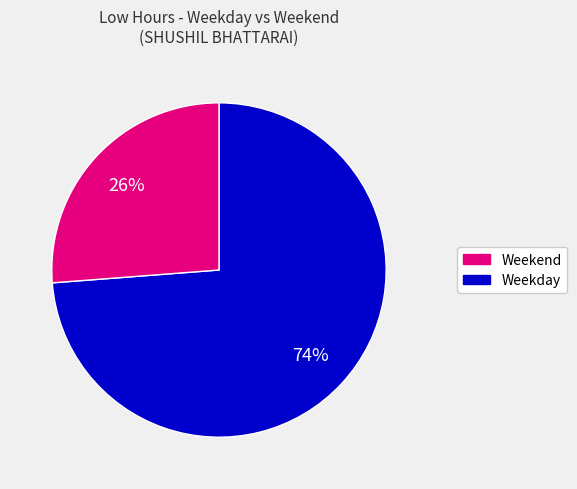

To the nearest percent, what is the average slice percentage?

50%